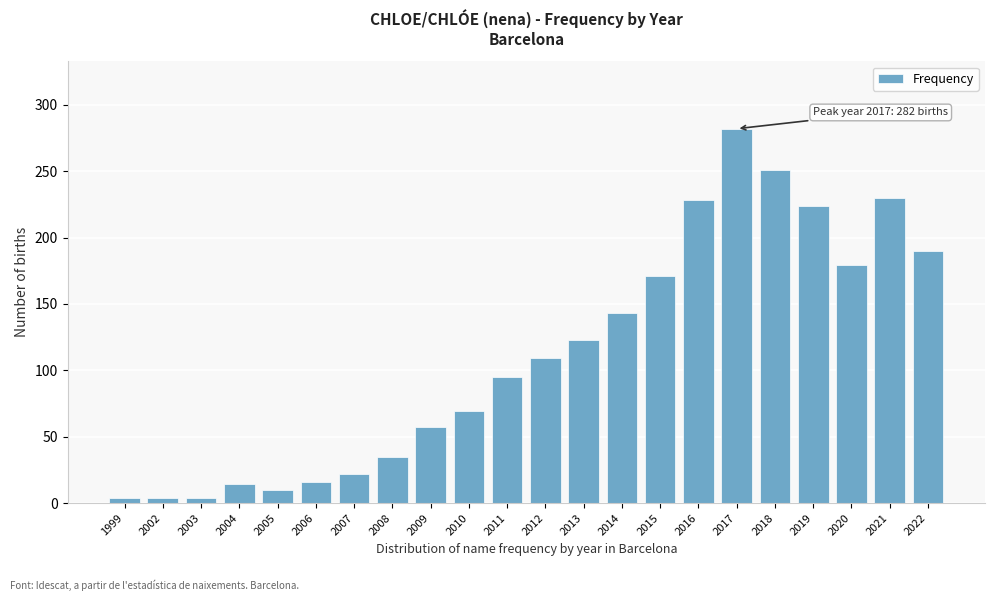

Reading left to right, extract all data points from this chart.

1999=4	2002=4	2003=4	2004=14	2005=10	2006=16	2007=22	2008=35	2009=57	2010=69	2011=95	2012=109	2013=123	2014=143	2015=171	2016=228	2017=282	2018=251	2019=224	2020=179	2021=230	2022=190